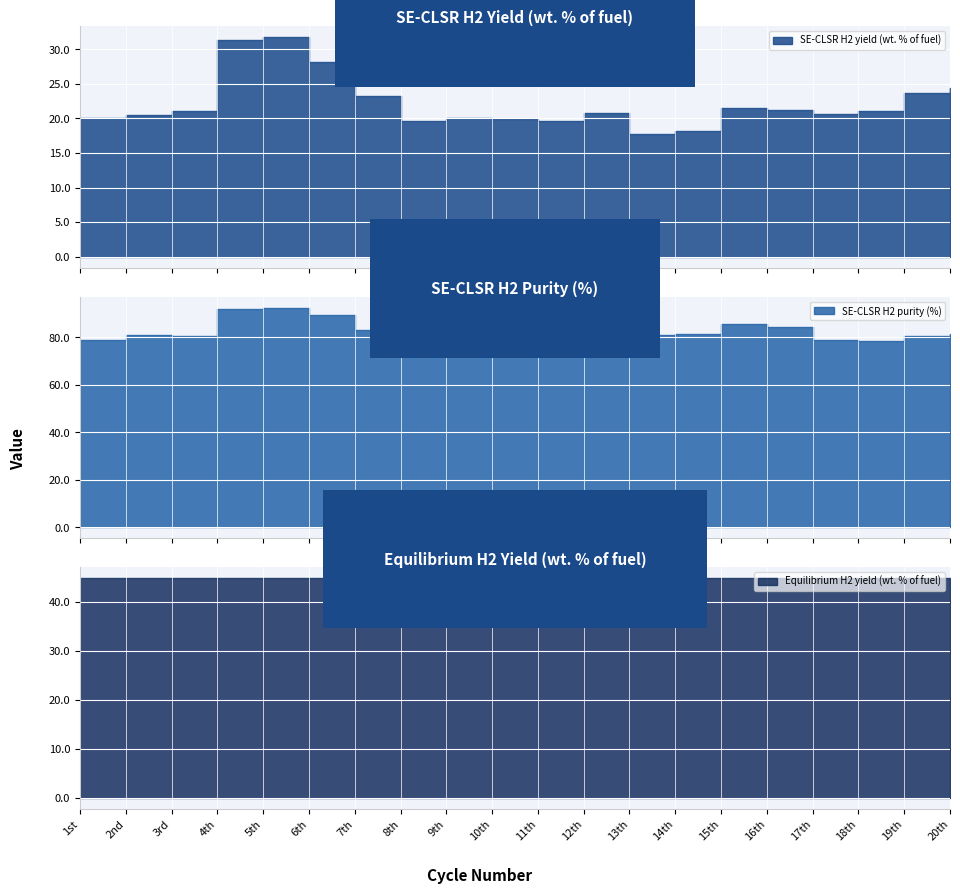

What is the total value across all series at 6th?

162.6